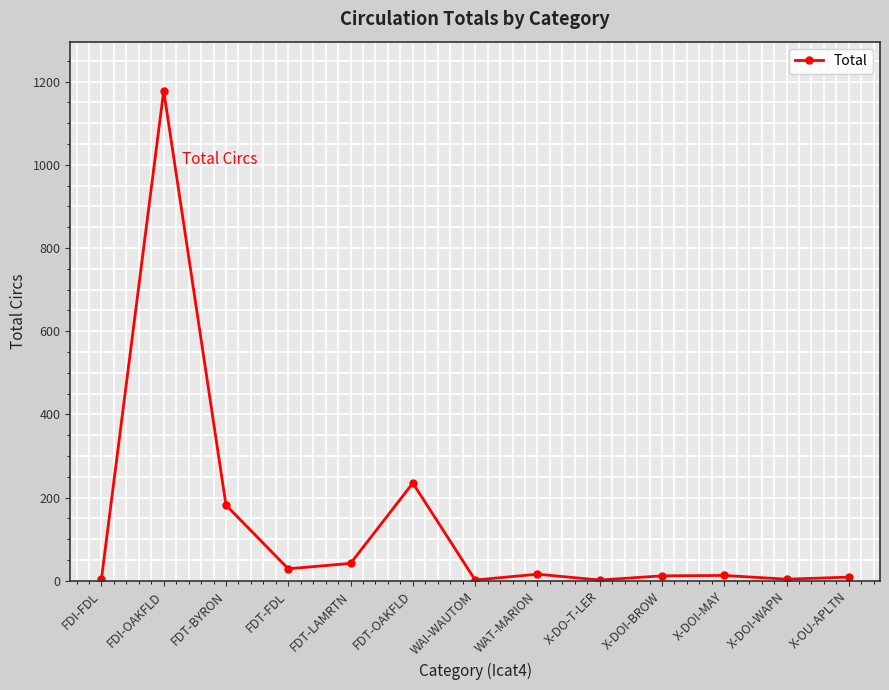

The value at FDT-OAKFLD is 338. True or false?

False